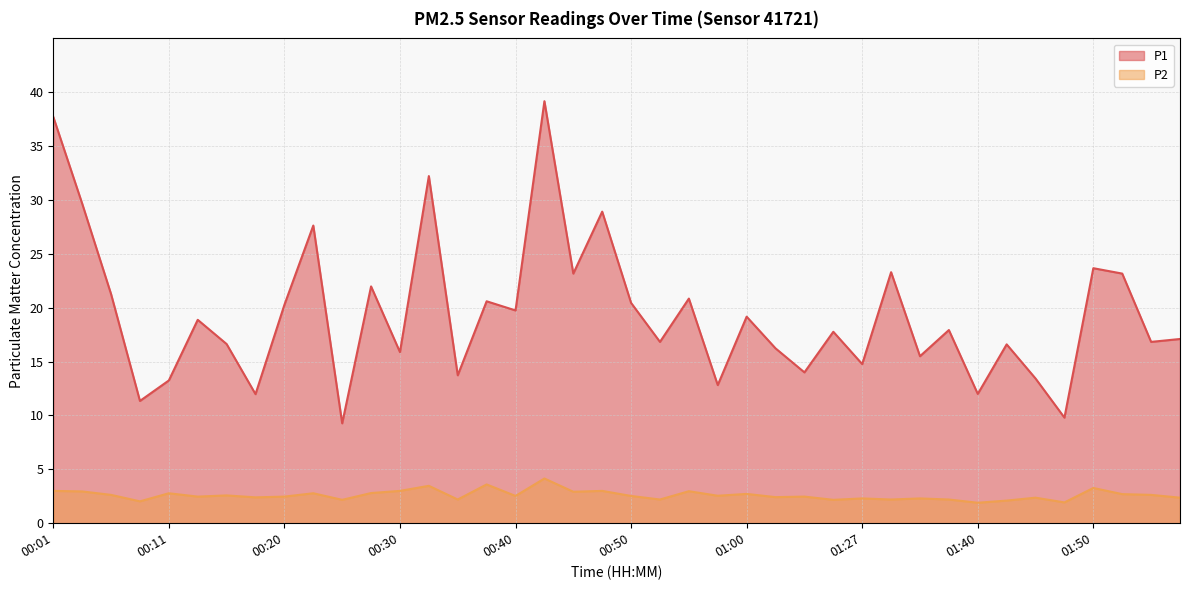

True or false: P2 has a value of 2.9 at 01:48.

False